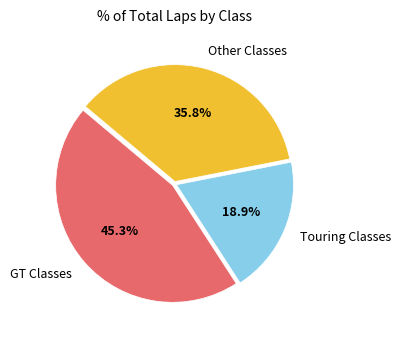

Count the number of slices in the pie.

3